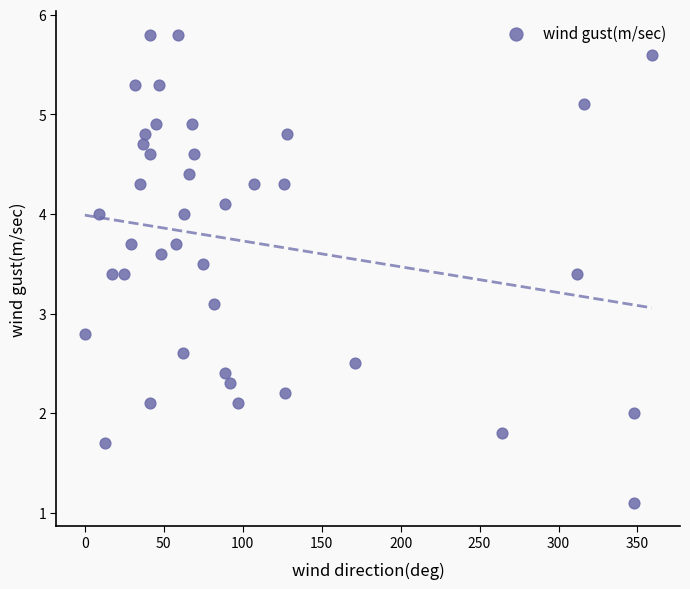

What is the range of Y values (max minus min)?

4.7